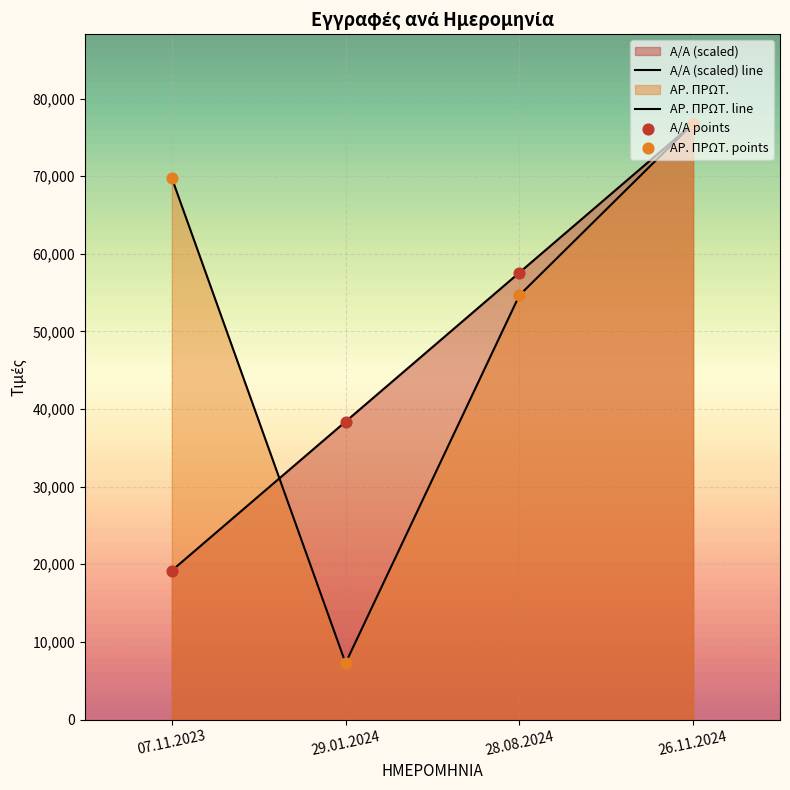

What is the total value across all series at 26.11.2024?

307060.0